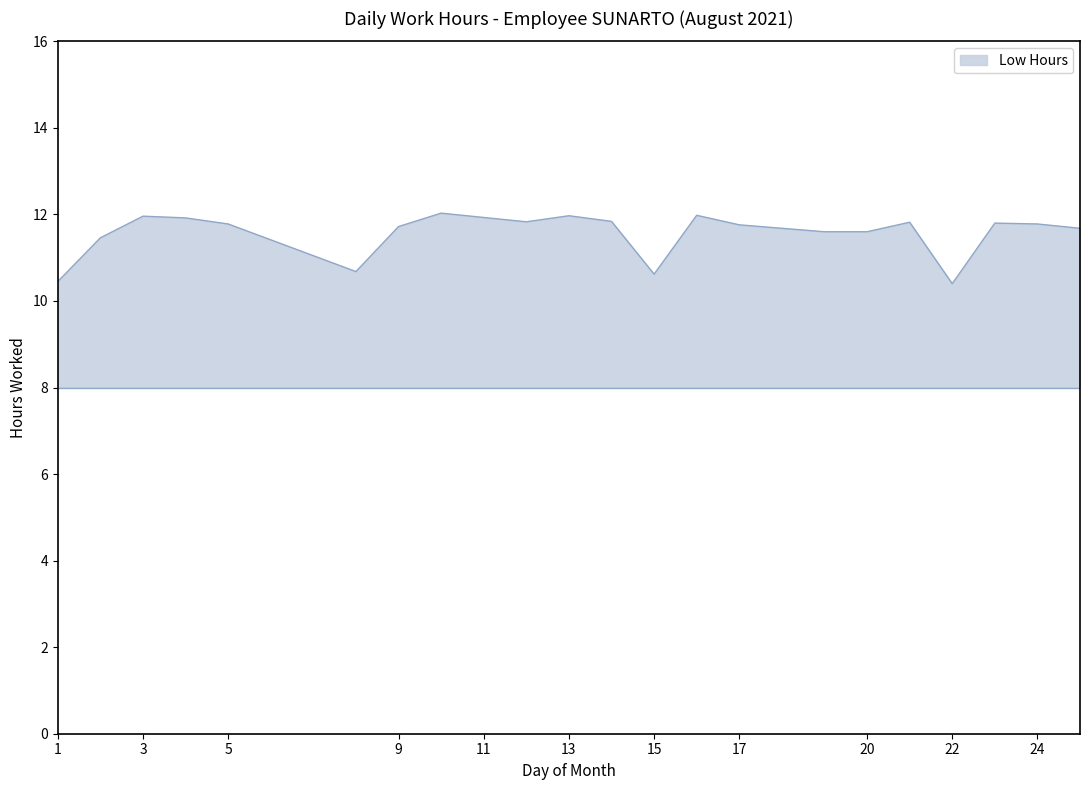

What is the difference between the maximum and minimum values?

1.6